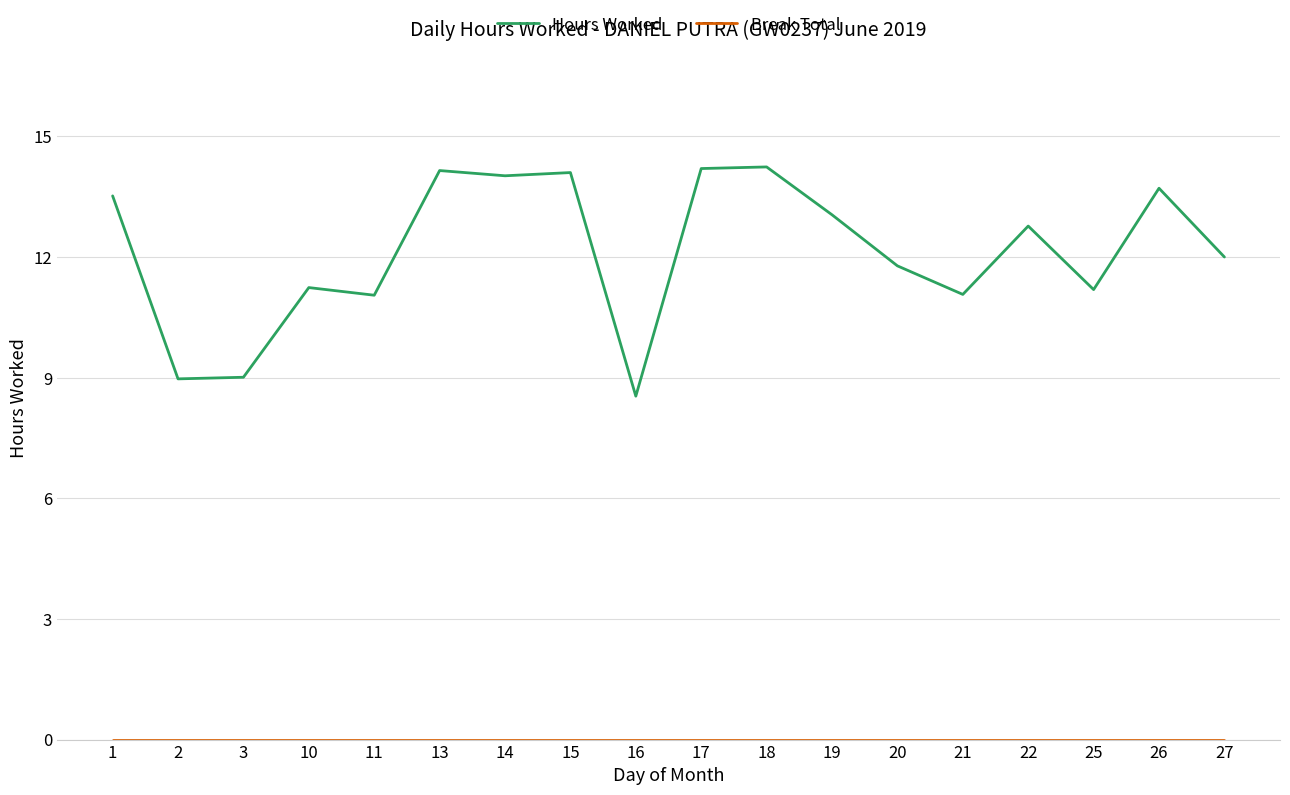

Between 10 and 13, which series saw the biggest shift?

Hours Worked